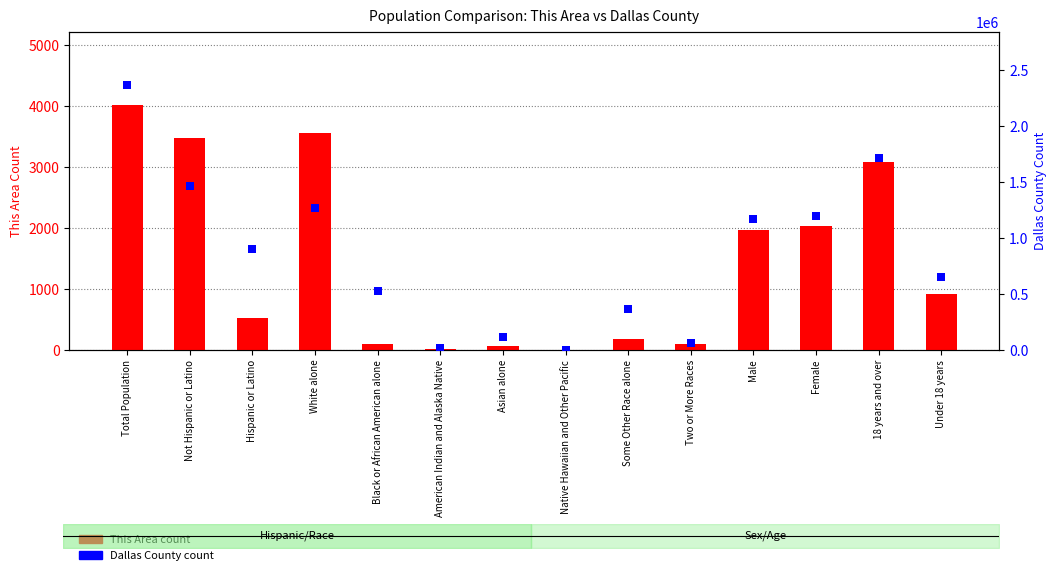

What is the total value across all series at Female?

1199170